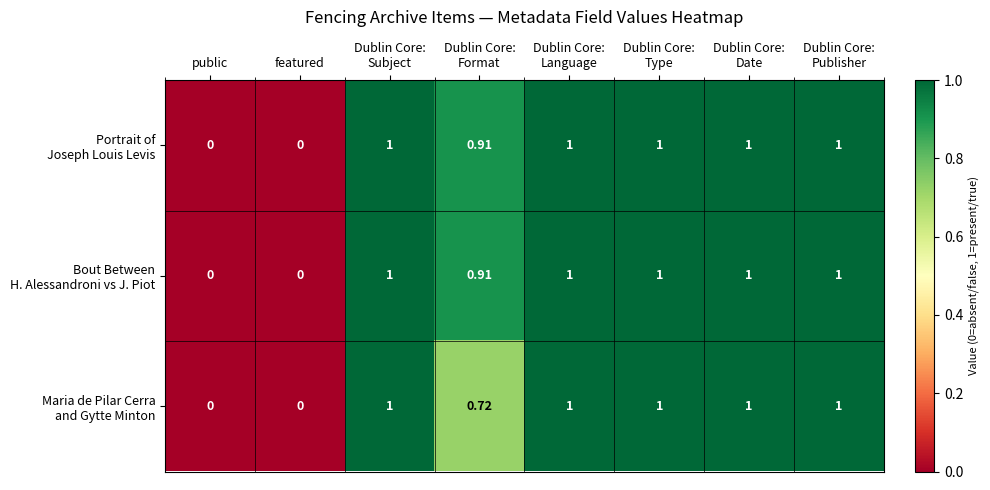

Which series has the largest total across all categories?

Portrait of Joseph Louis Levis